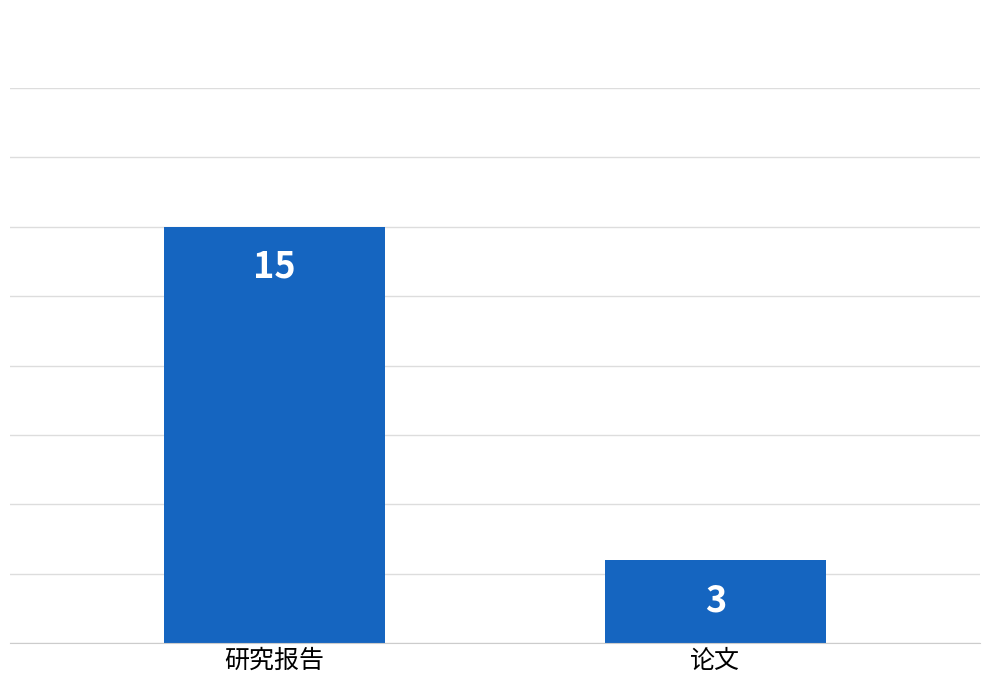

What is the smallest value displayed?

3